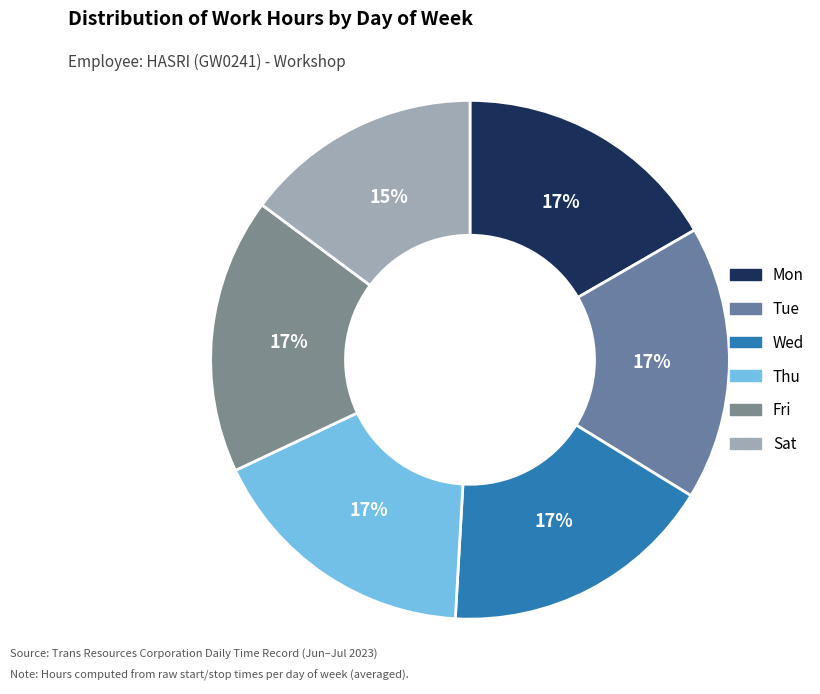

The Wed slice represents 17% of the pie. True or false?

True